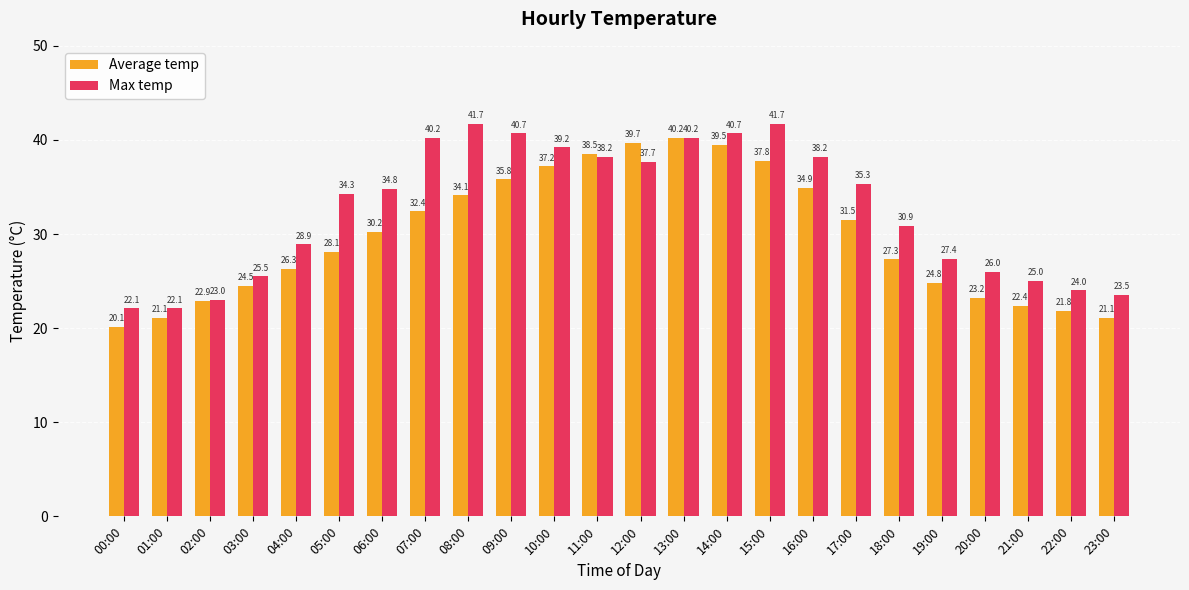

Reading left to right, transcribe all the data shown in this chart.

Average temp: 20.1	21.1	22.9	24.5	26.3	28.1	30.2	32.4	34.1	35.8	37.2	38.5	39.7	40.2	39.5	37.8	34.9	31.5	27.3	24.8	23.2	22.4	21.8	21.1
Max temp: 22.1	22.1	23.0	25.5	28.9	34.3	34.8	40.2	41.7	40.7	39.2	38.2	37.7	40.2	40.7	41.7	38.2	35.3	30.9	27.4	26.0	25.0	24.0	23.5